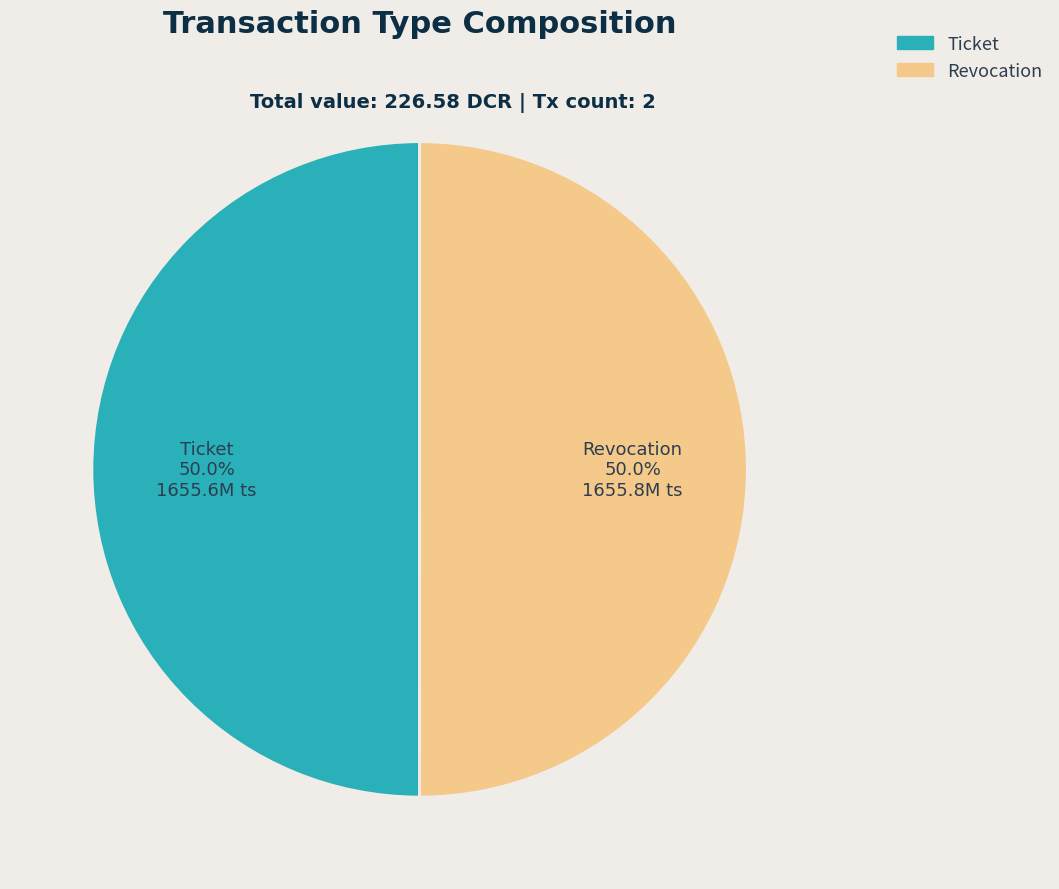

What is the total percentage of Ticket and Revocation?

100.0%